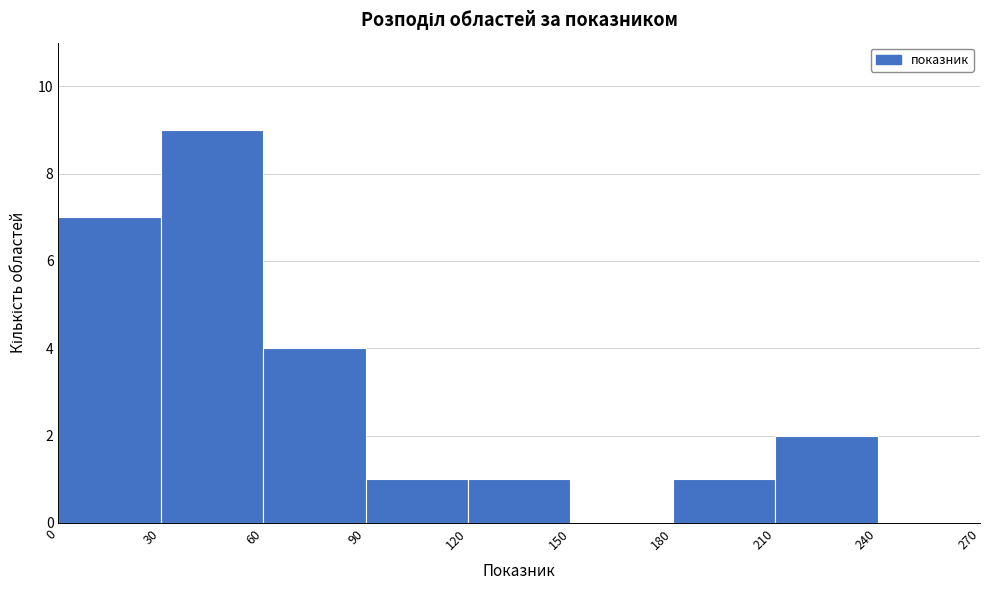

Over which range of the x-axis is the bar tallest?

30 to 60